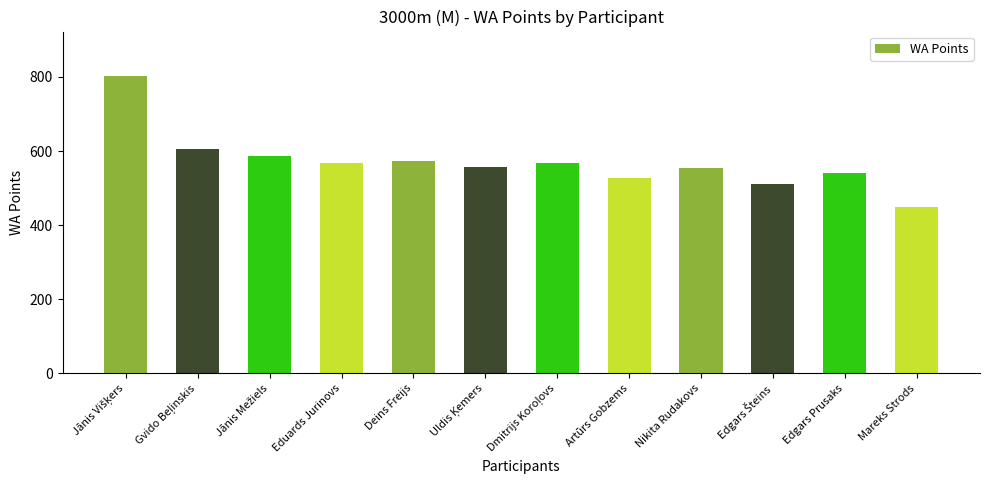

What is the difference between the maximum and minimum values?

354